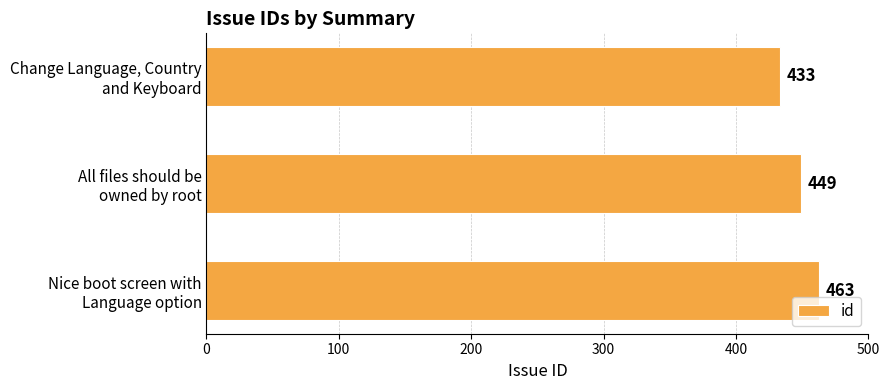

Count the values in the range 433 to 463.

3